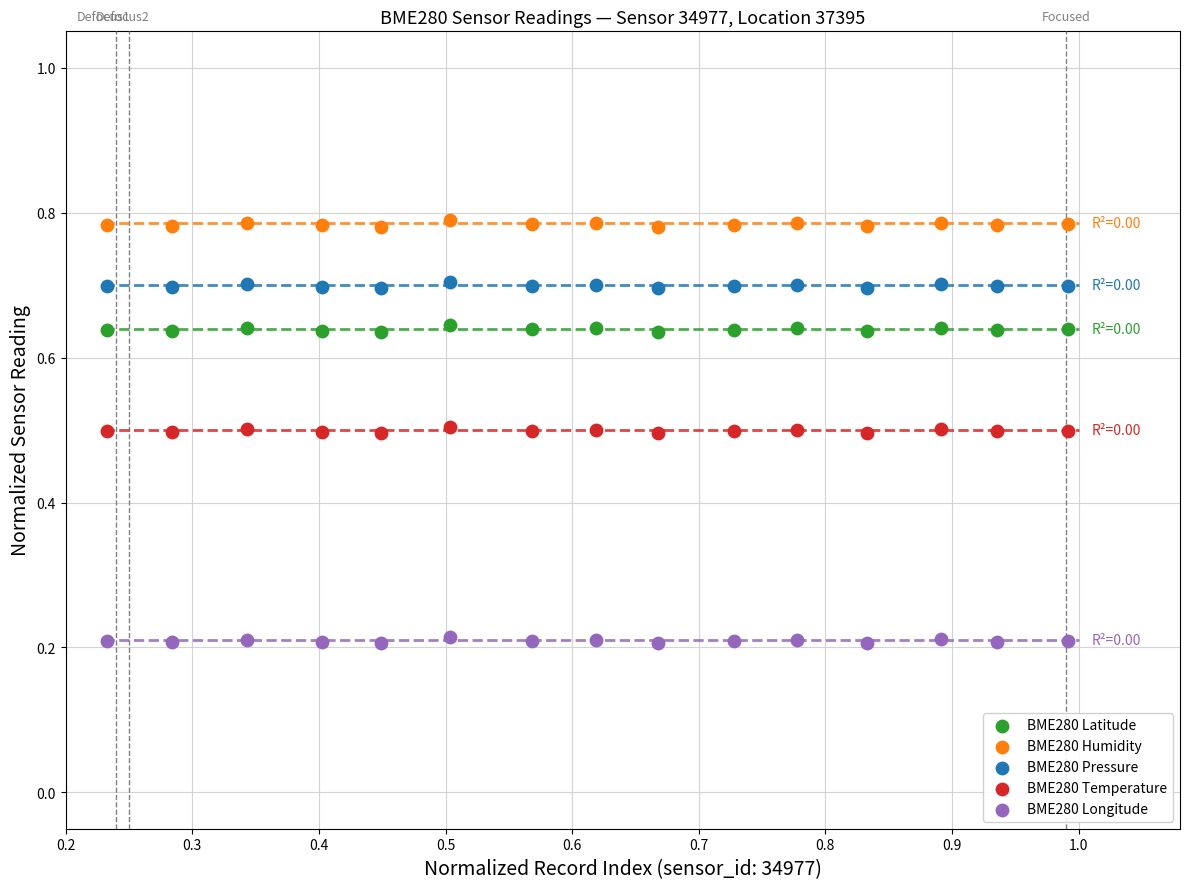

Which series contains the lowest Y value?

BME280 Longitude